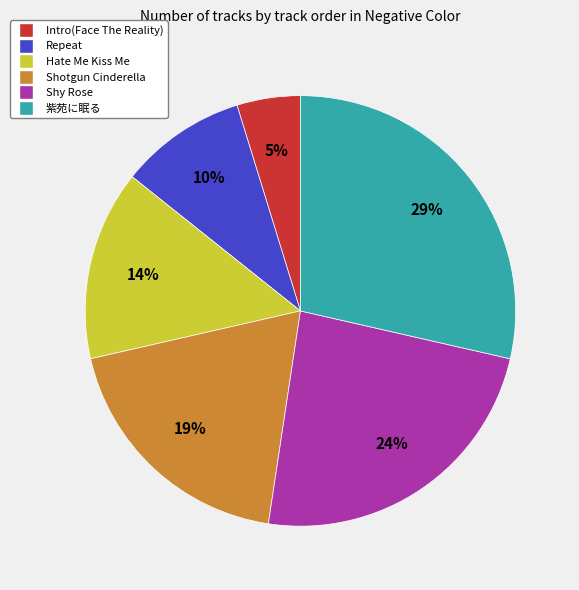

Is it true that Shotgun Cinderella is 9% of the pie?

False